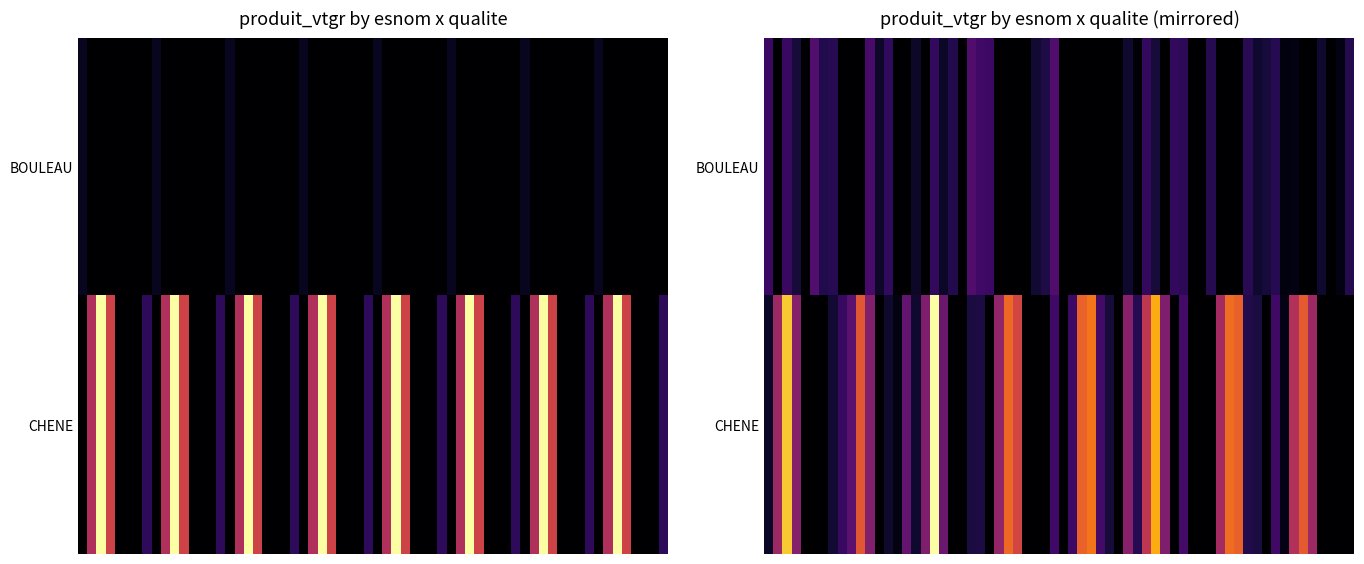

The CHENE_4 series shows 4.4 at NORMAL. True or false?

True